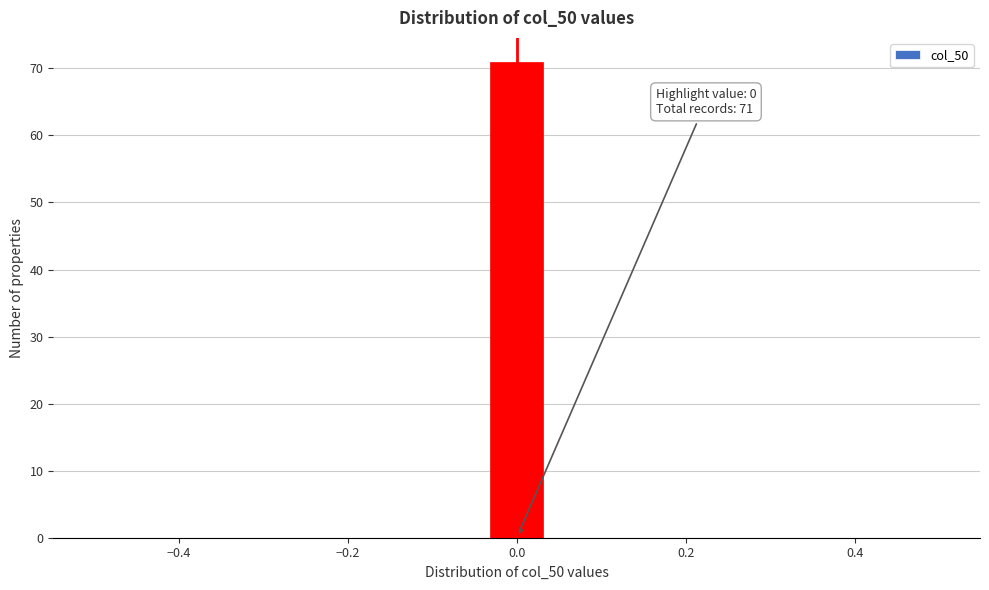

Around what value on the x-axis is the tallest bar? Give the approximate position of its centre, as read against the axis.

0.00